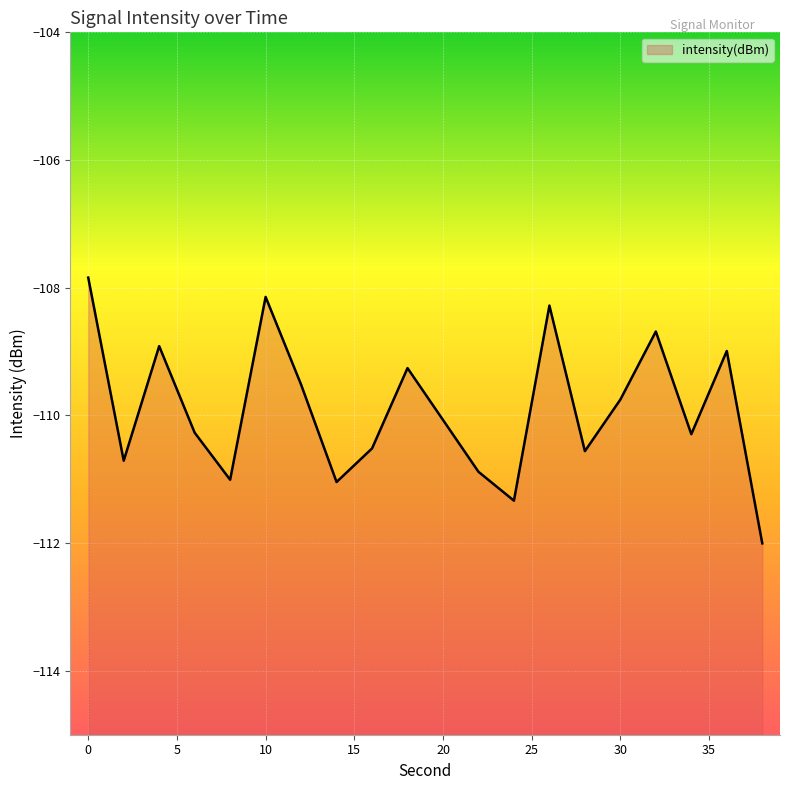

How many series are shown in this chart?

1